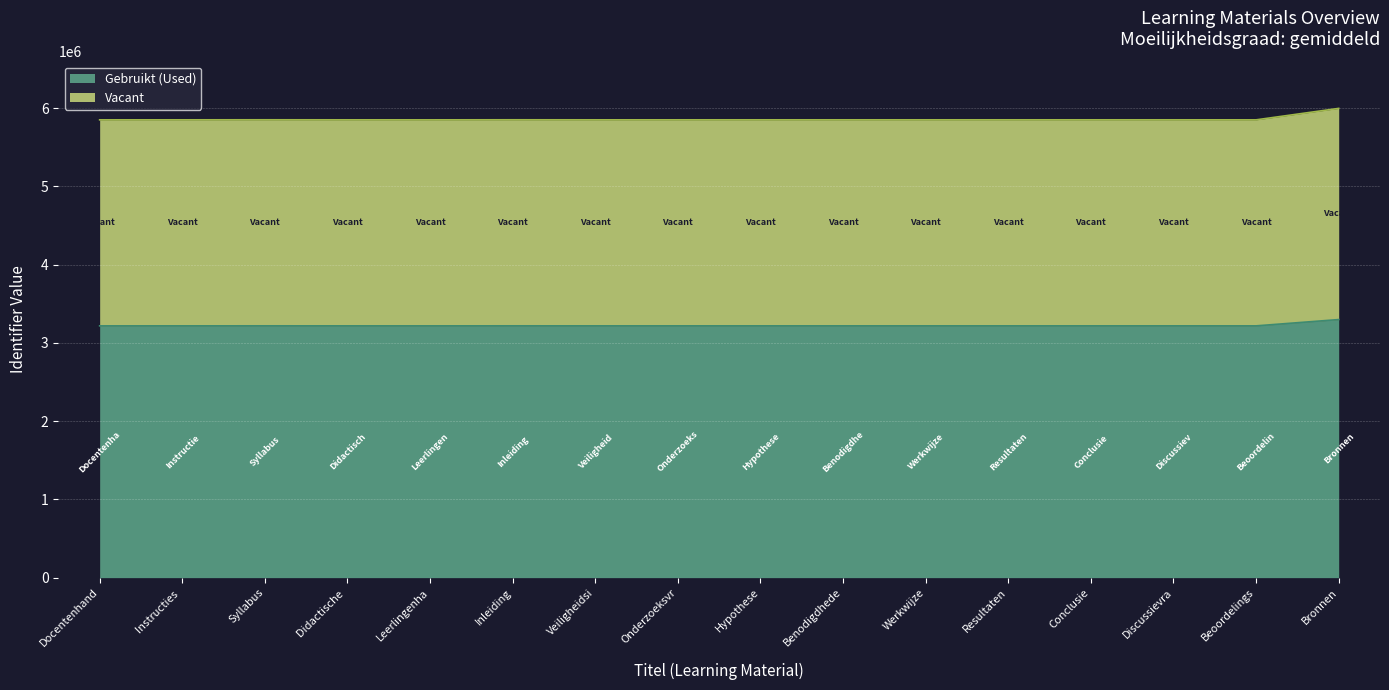

What is the minimum value shown in the chart?

3217891.6